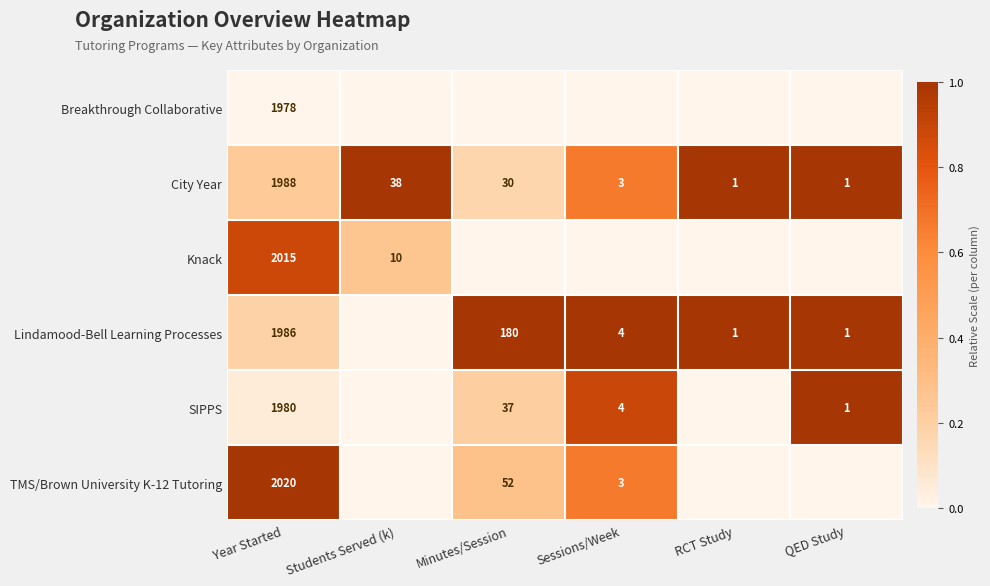

Is it true that SIPPS equals 2 at Sessions/Week?

False